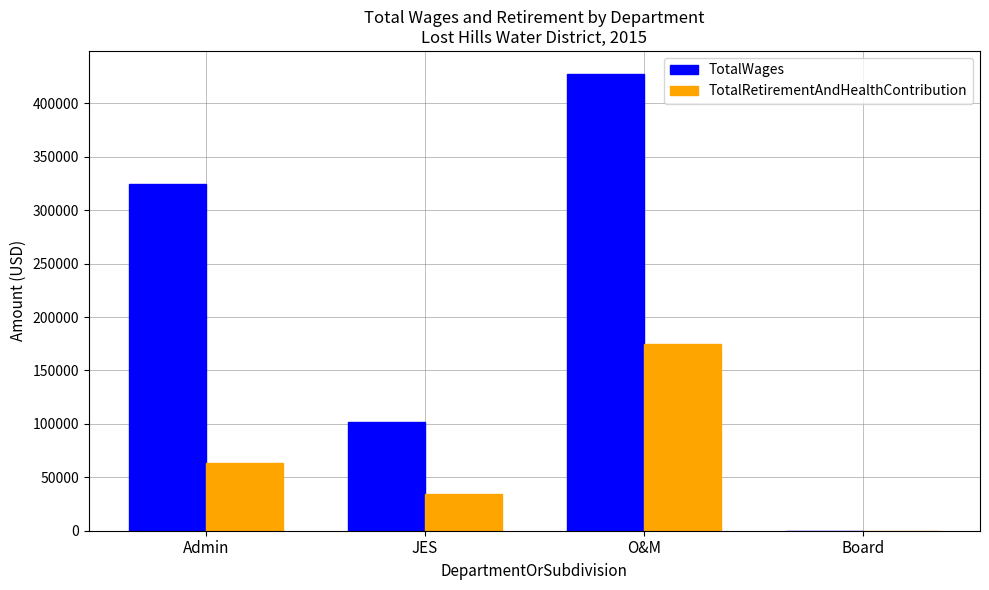

At which category is the sum across all series the highest?

O&M